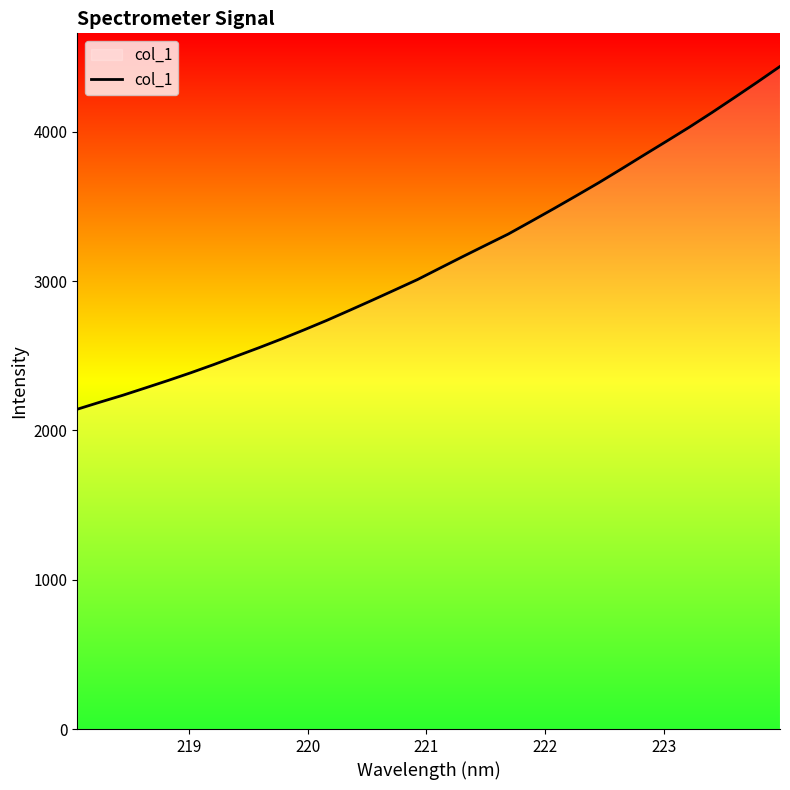

What is the minimum value shown in the chart?

2142.5